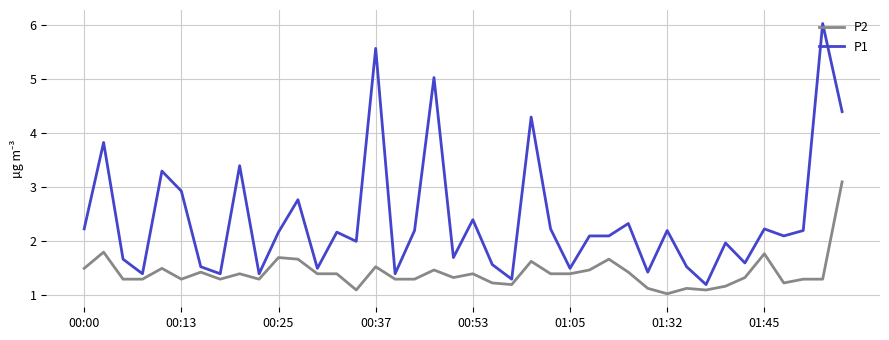

What is the smallest value displayed?

1.0